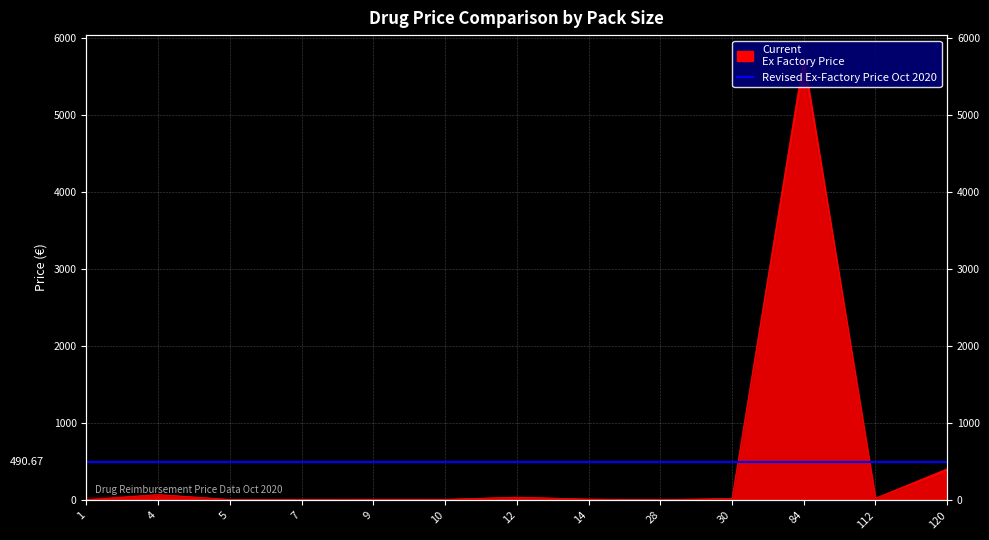

At which category does the data reach its first local valley?

5